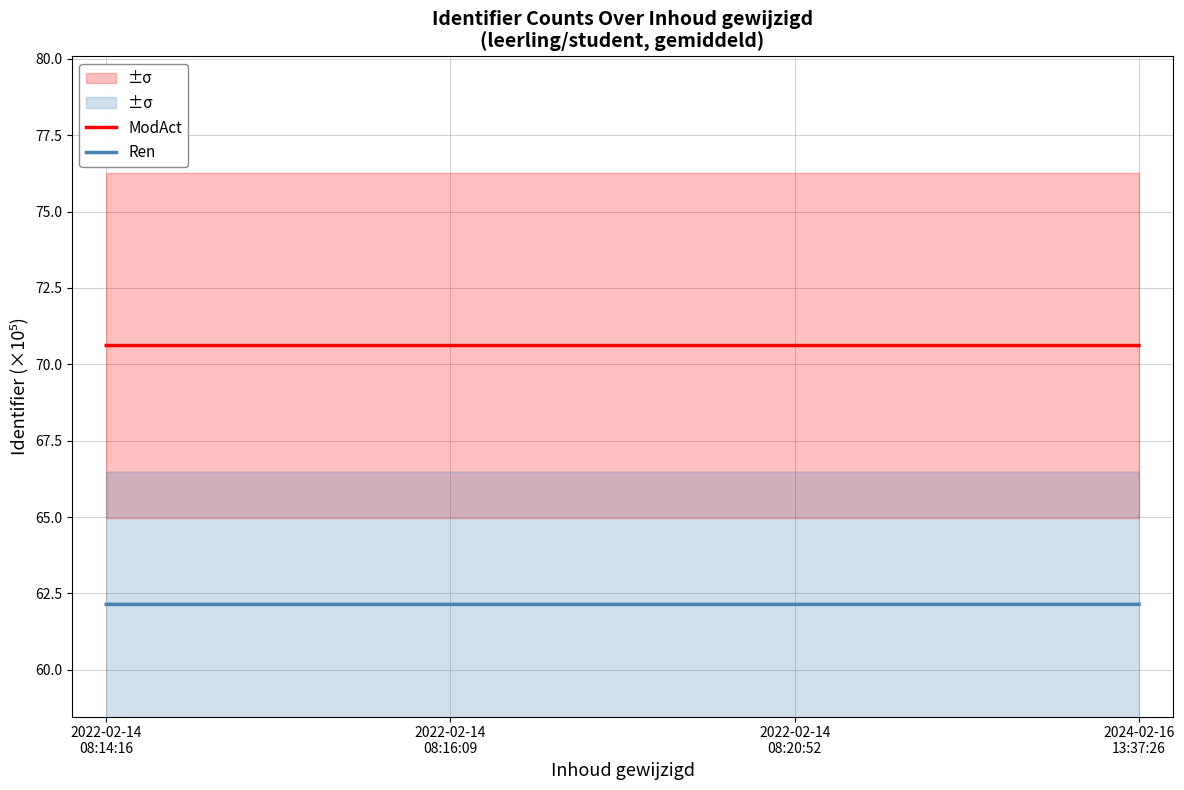

Is the value of ModAct at 2022-02-14
08:16:09 greater than the value of Ren at 2022-02-14
08:20:52?

Yes